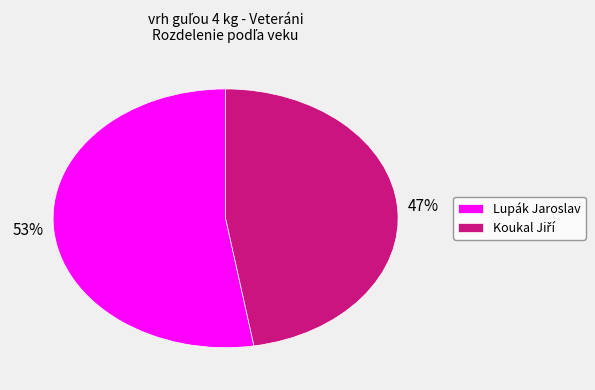

To the nearest percent, what percentage of the pie is Lupák Jaroslav?

53%